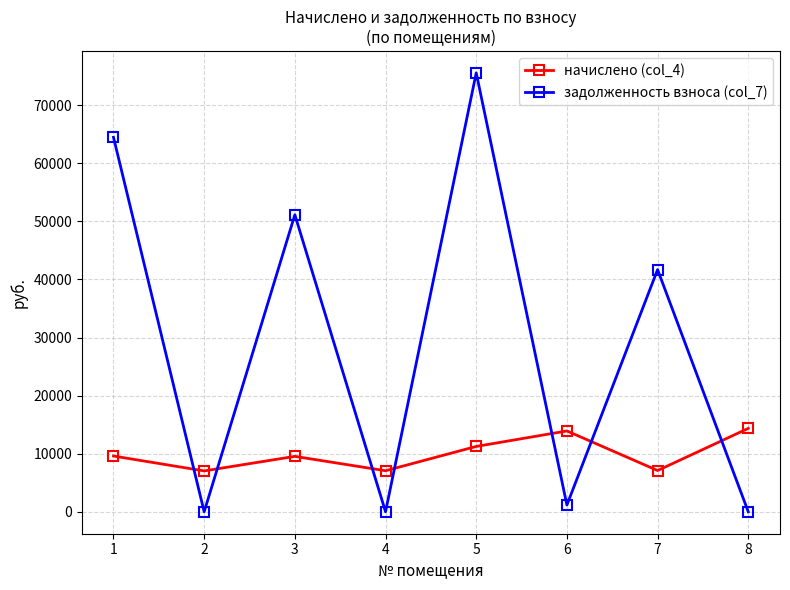

At how many categories does at least one series exceed 71867?

1